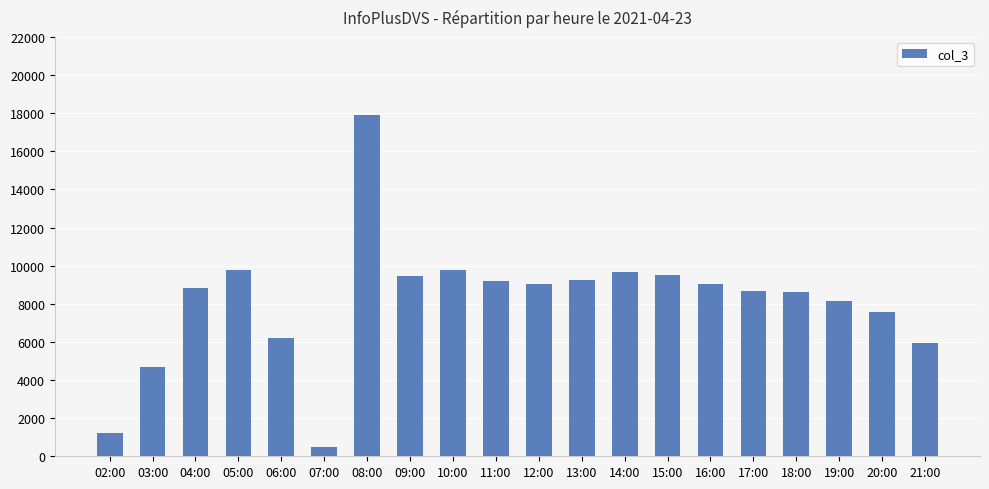

The chart shows a value of 15272 at 13:00. True or false?

False